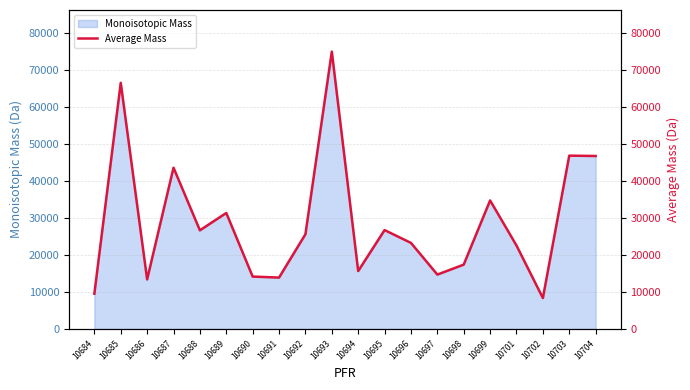

How many lines are shown in the chart?

1